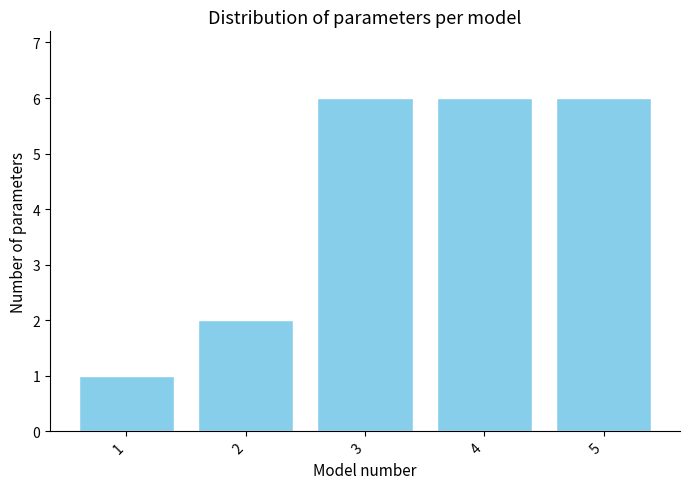

Reading left to right, list all the values displayed in this chart.

1	2	6	6	6